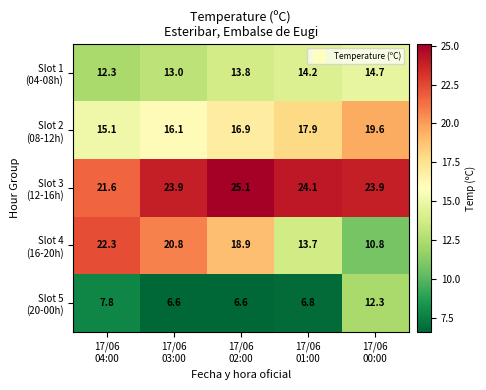

What is the minimum value shown in the chart?

6.6